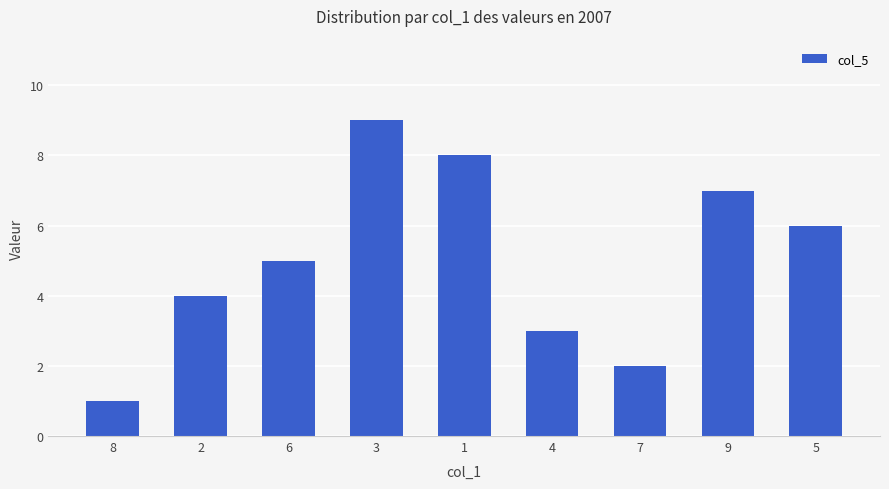

Is it true that the value at 9 is 10?

False